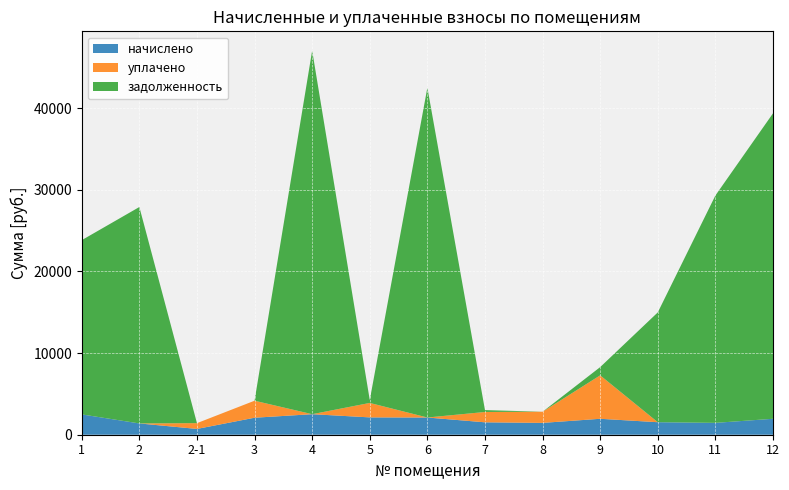

Reading left to right, what are all the values shown in this chart?

начислено: 1=2489.9	2=1383.3	2-1=709.1	3=2082.9	4=2515.4	5=2124.2	6=2108.3	7=1520.0	8=1450.1	9=1952.5	10=1532.8	11=1453.3	12=1952.5
уплачено: 1=0.0	2=0.0	2-1=709.1	3=2082.9	4=0.0	5=1770.2	6=0.0	7=1266.7	8=1366.0	9=5321.6	10=0.0	11=0.0	12=0.0
задолженность: 1=21344.5	2=26511.6	2-1=0.0	3=0.0	4=44548.0	5=354.0	6=40407.3	7=230.6	8=0.0	9=1010.6	10=13454.2	11=27852.4	12=37420.9